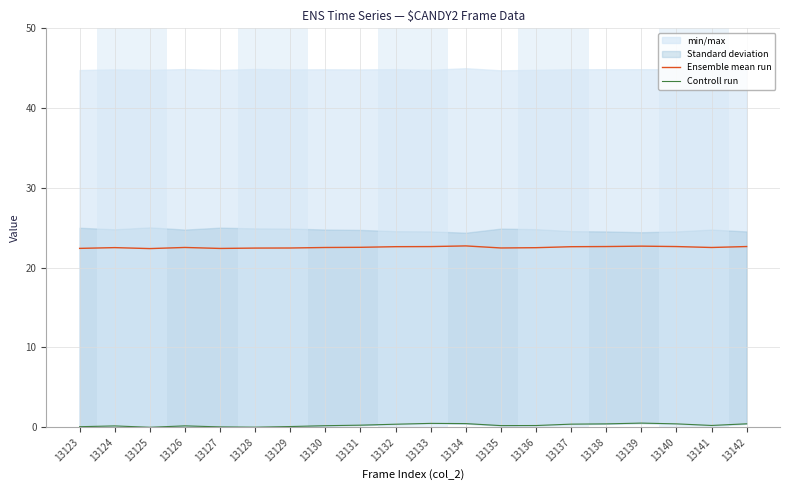

At which category does Ensemble mean run reach its first local peak?

13124